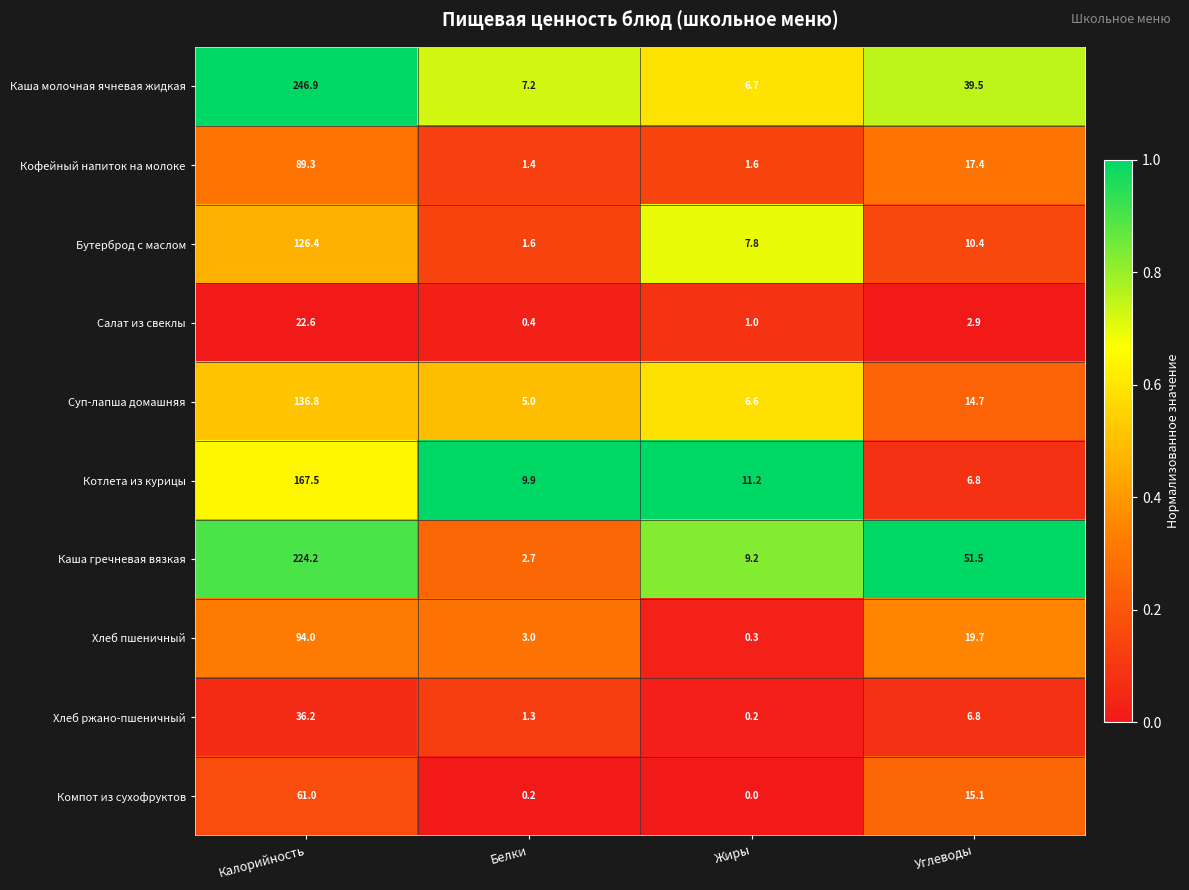

Is it true that Котлета из курицы equals 19.6 at Жиры?

False